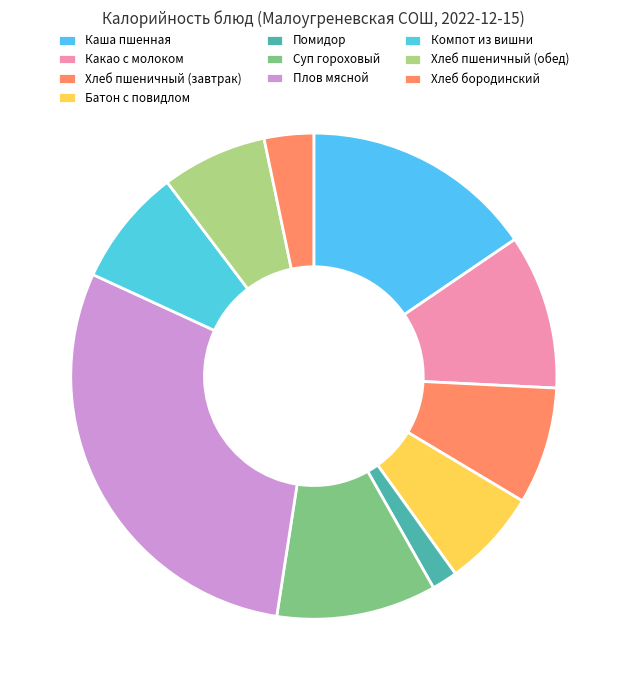

Rank the categories by value from highest to lowest.

Плов мясной, Каша пшенная, Суп гороховый, Какао с молоком, Компот из вишни, Хлеб пшеничный (завтрак), Хлеб пшеничный (обед), Батон с повидлом, Хлеб бородинский, Помидор